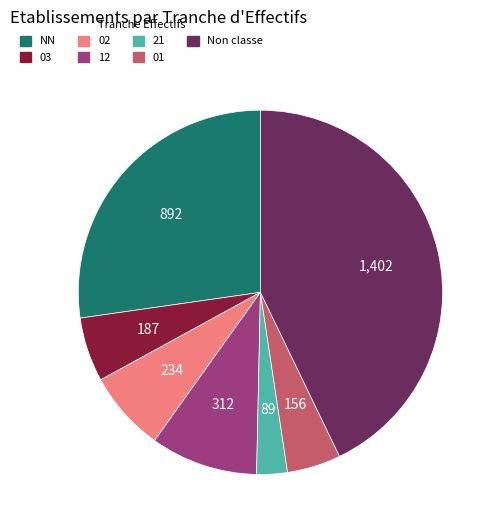

What is the largest slice in the pie chart?

Non classe